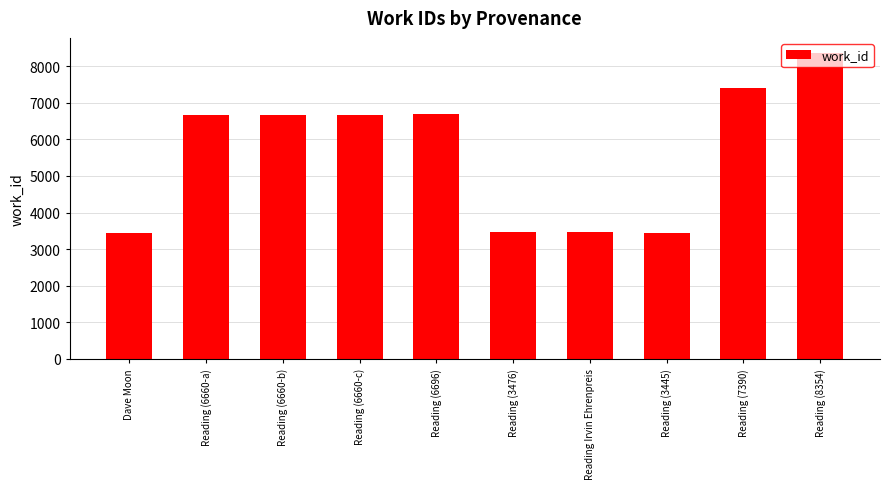

What is the label of the 3rd bar from the right?

Reading (3445)